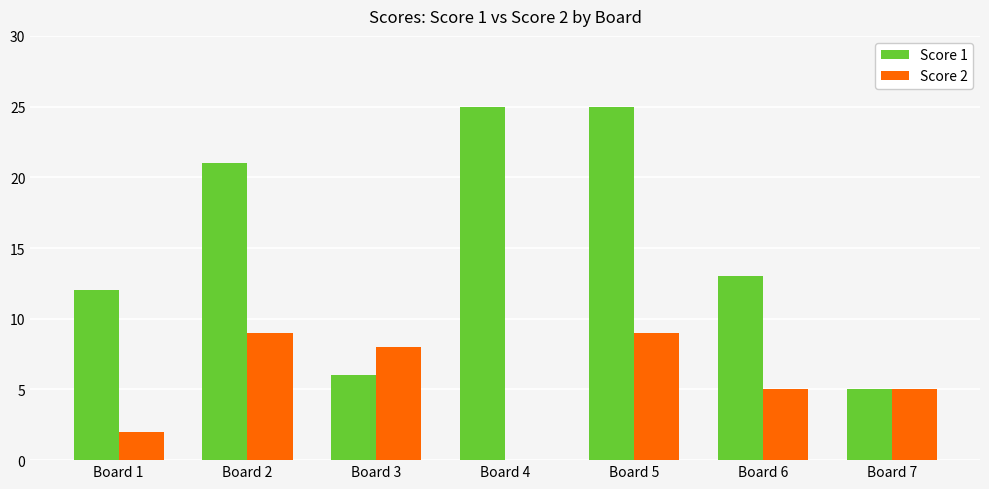

What is the total value across all series at Board 1?

14